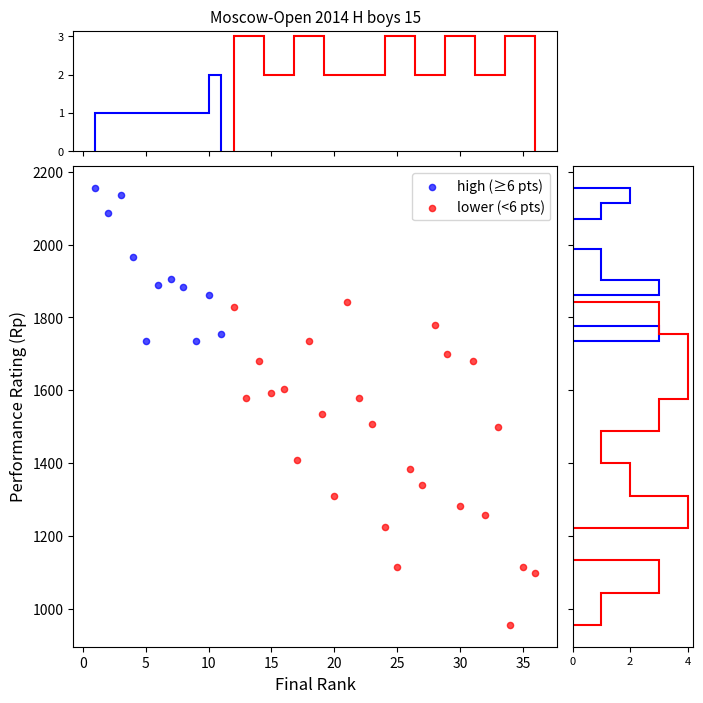

Which series reaches the minimum Y coordinate?

lower (<6 pts)